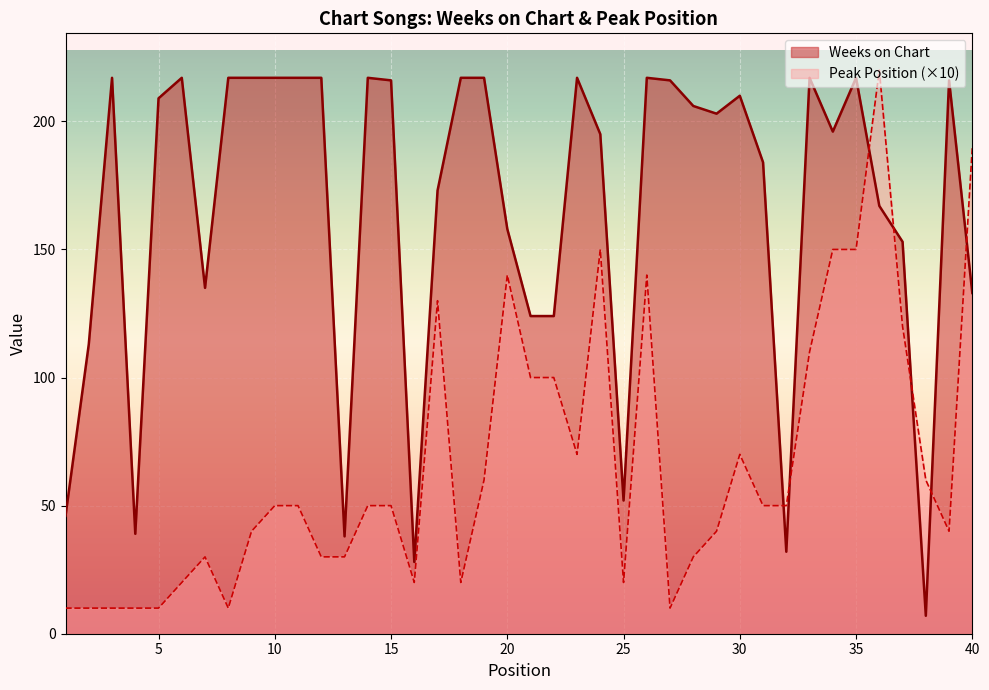

List the series in order of their overall mean, lowest first.

Peak Position (×10), Weeks on Chart